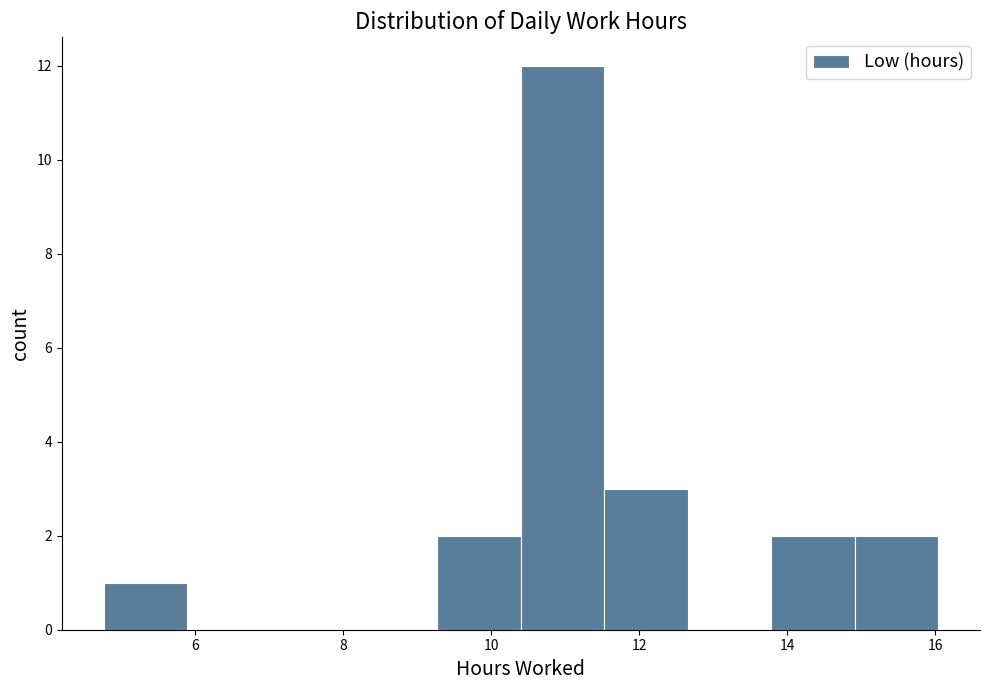

Over which range of the x-axis is the bar tallest?

10.4 to 11.6